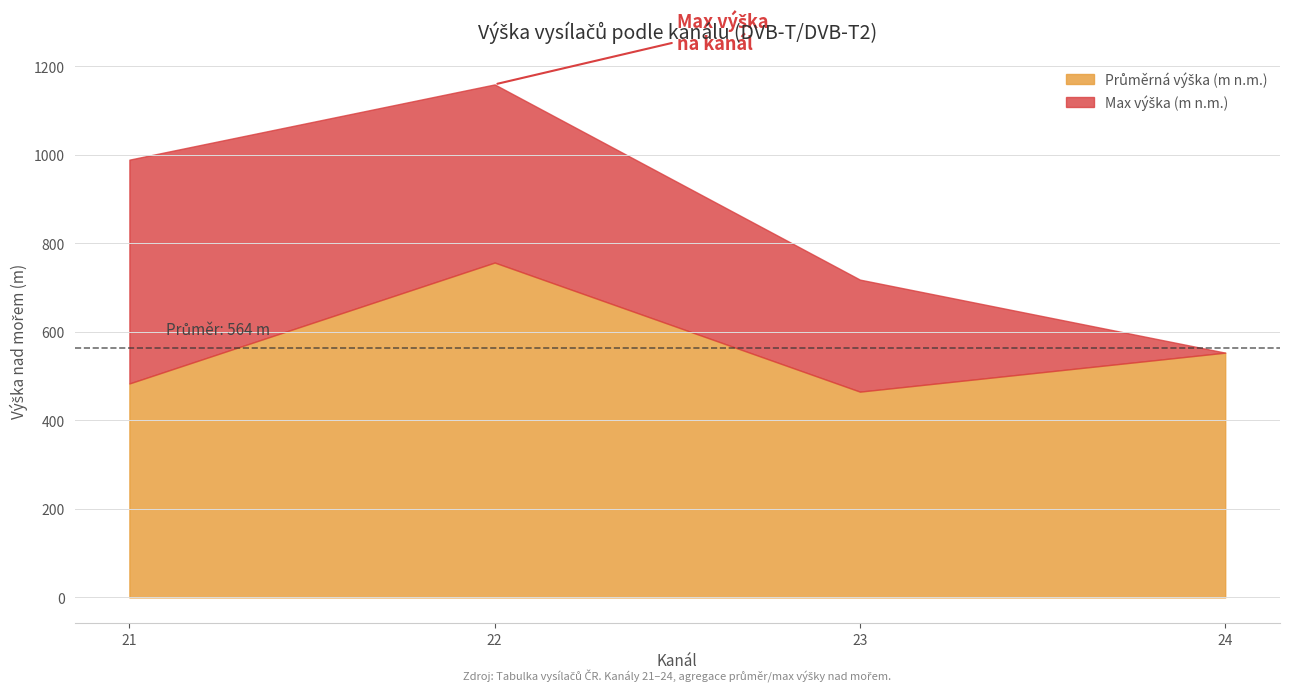

What is the total value across all series at 22?

1159.0